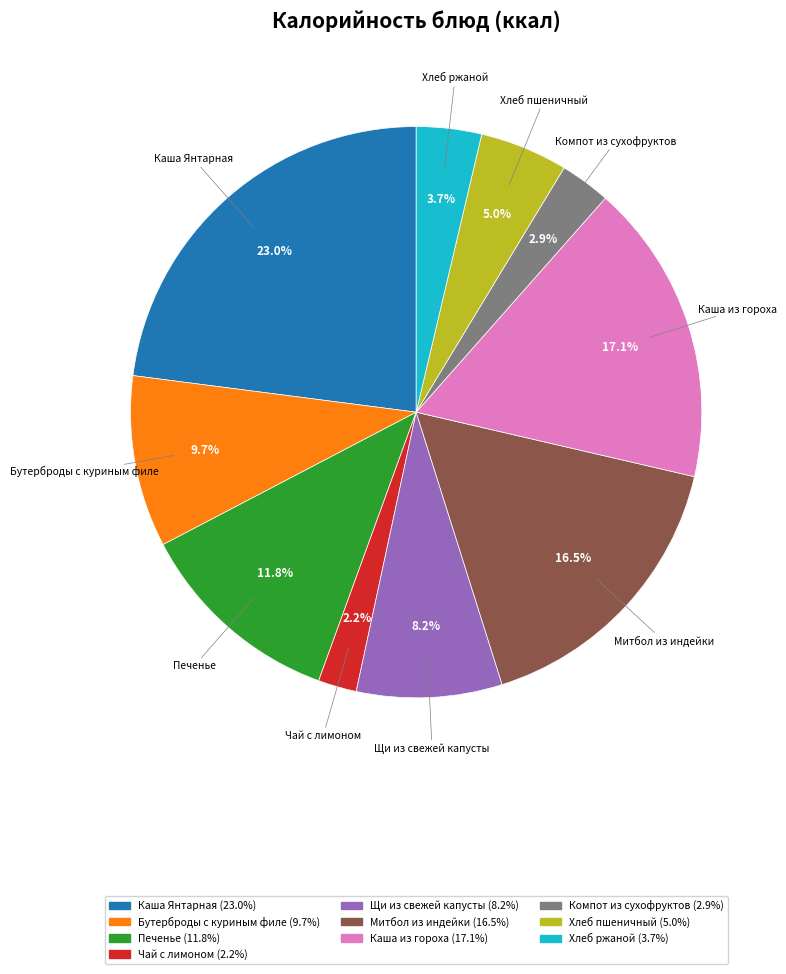

Is there any slice that represents more than half of the pie?

No